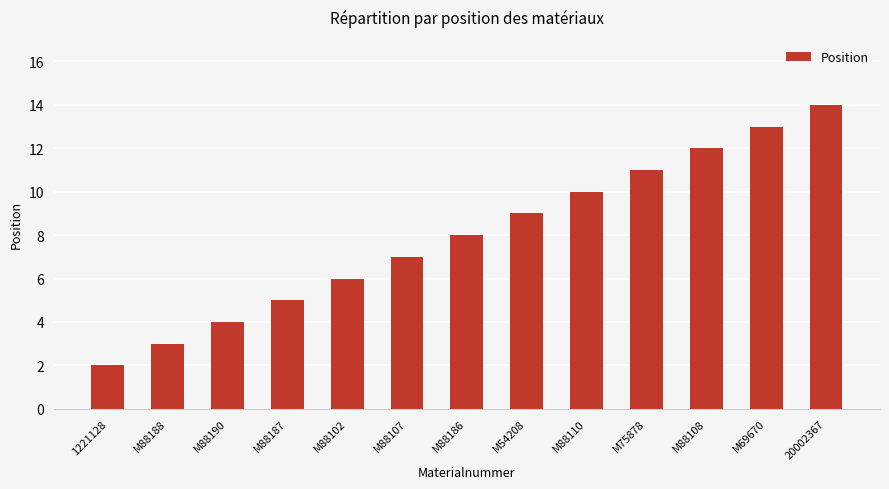

What is the difference between the maximum and minimum values?

12